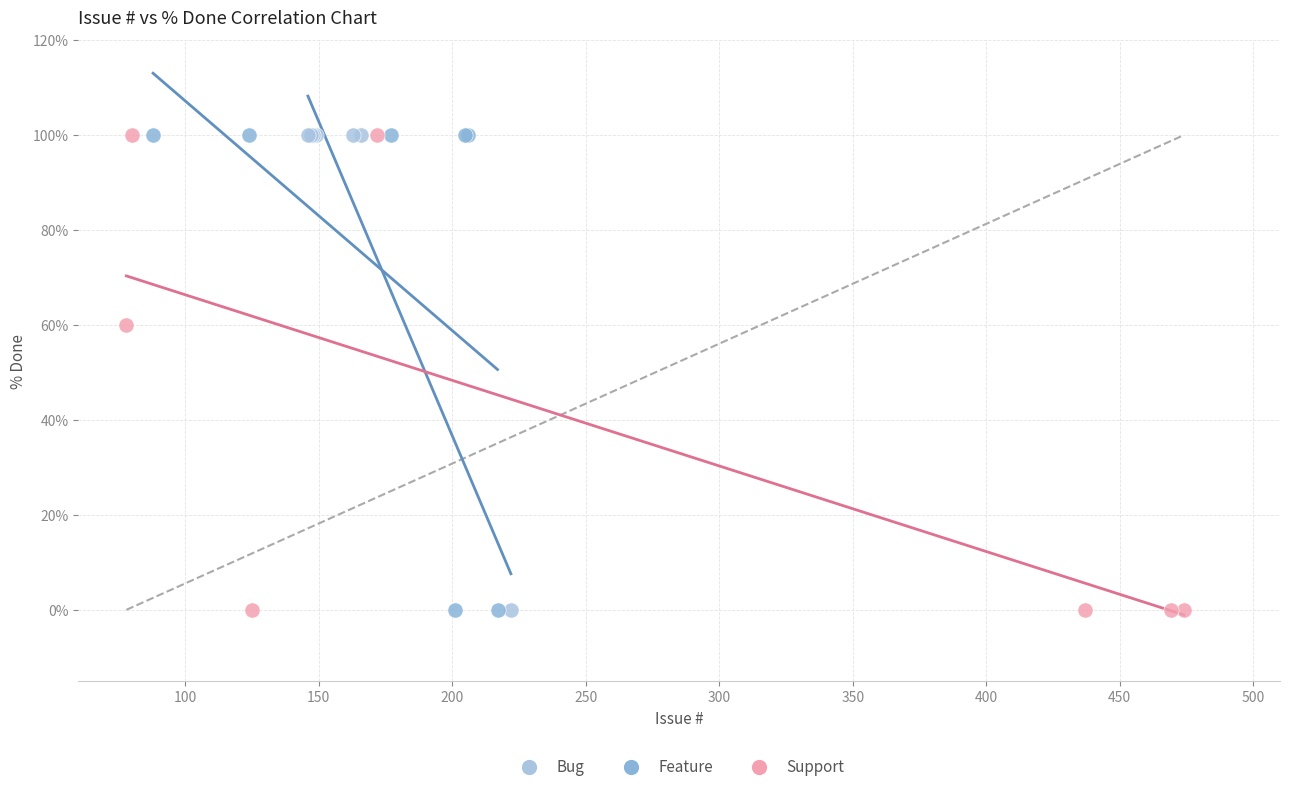

What are all the series names shown in the legend?

Bug, Feature, Support